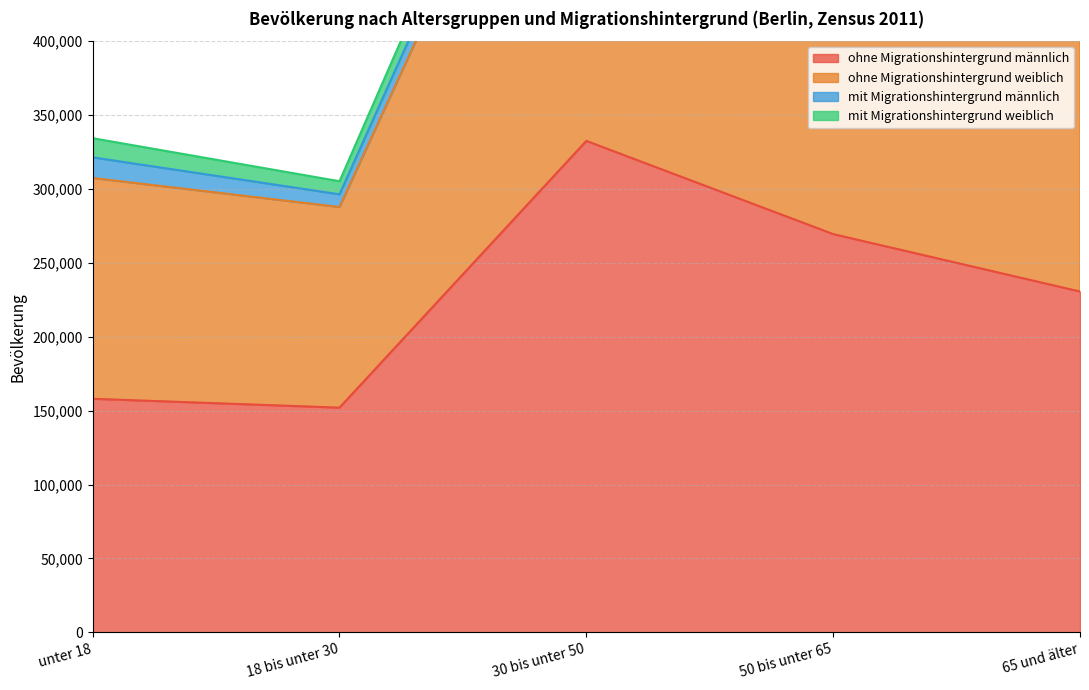

Between 50 bis unter 65 and 65 und älter, which is larger?

50 bis unter 65